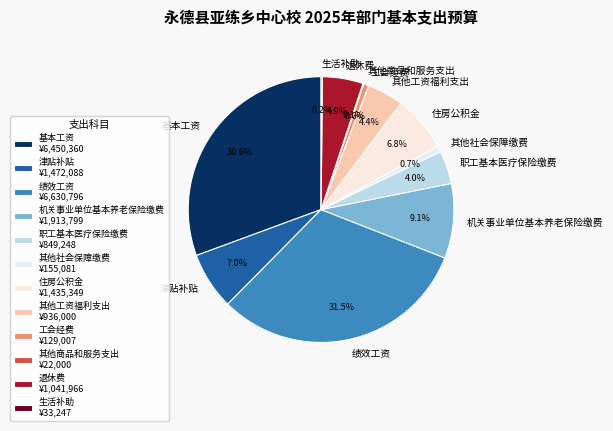

What percentage is NOT represented by 其他工资福利支出?

95.6%